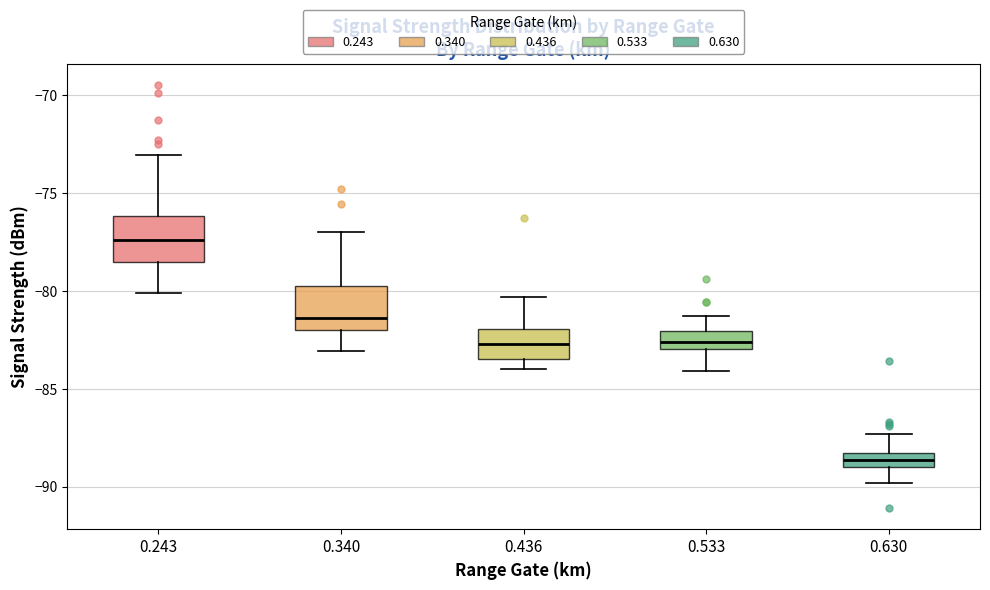

Which box's median line is the lowest?

0.630